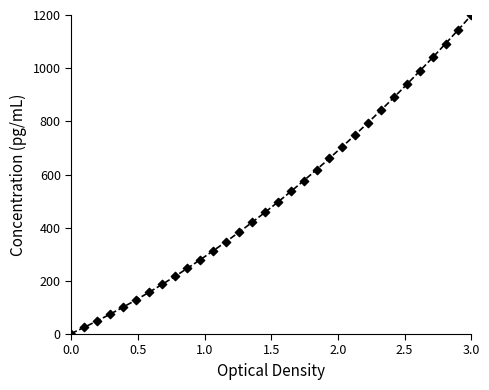

What is the range of X values (max minus min)?

3.0